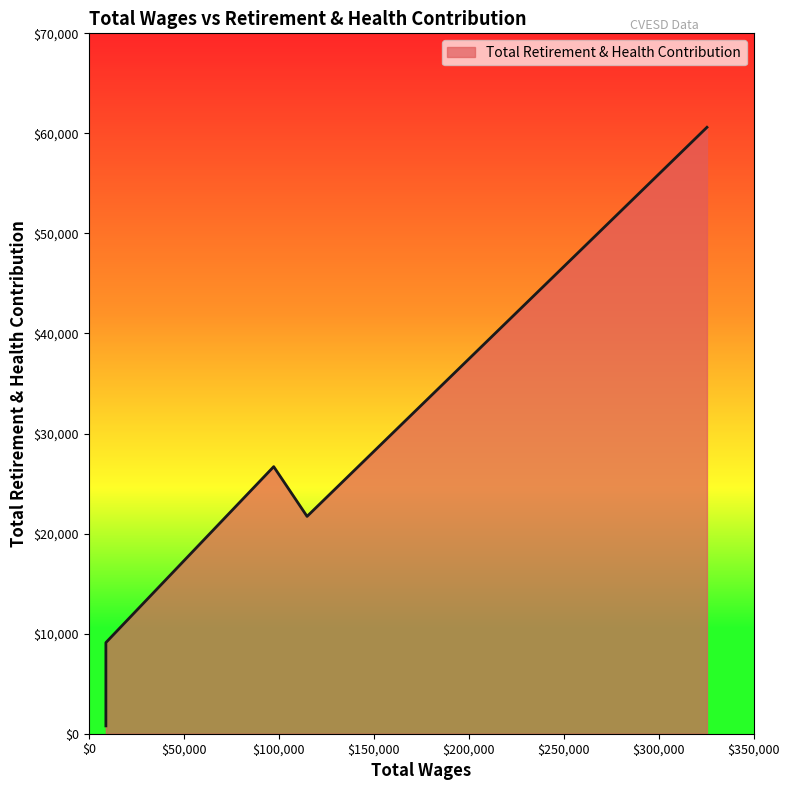

What is the average value?

17862